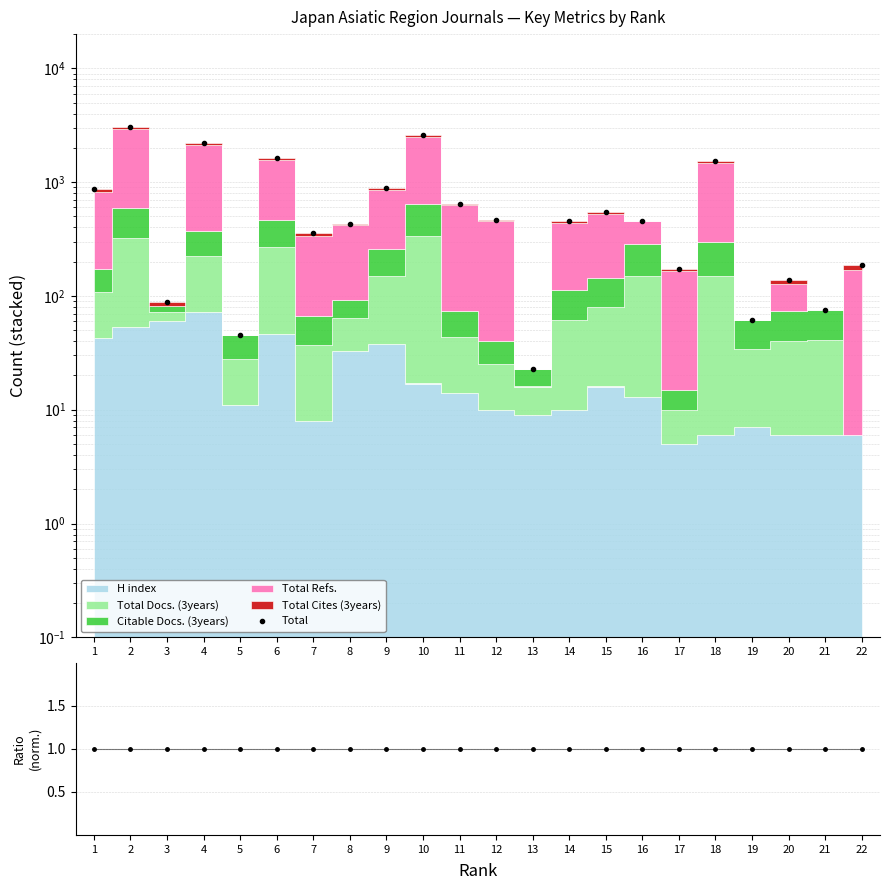

How many categories are shown in the chart?

22